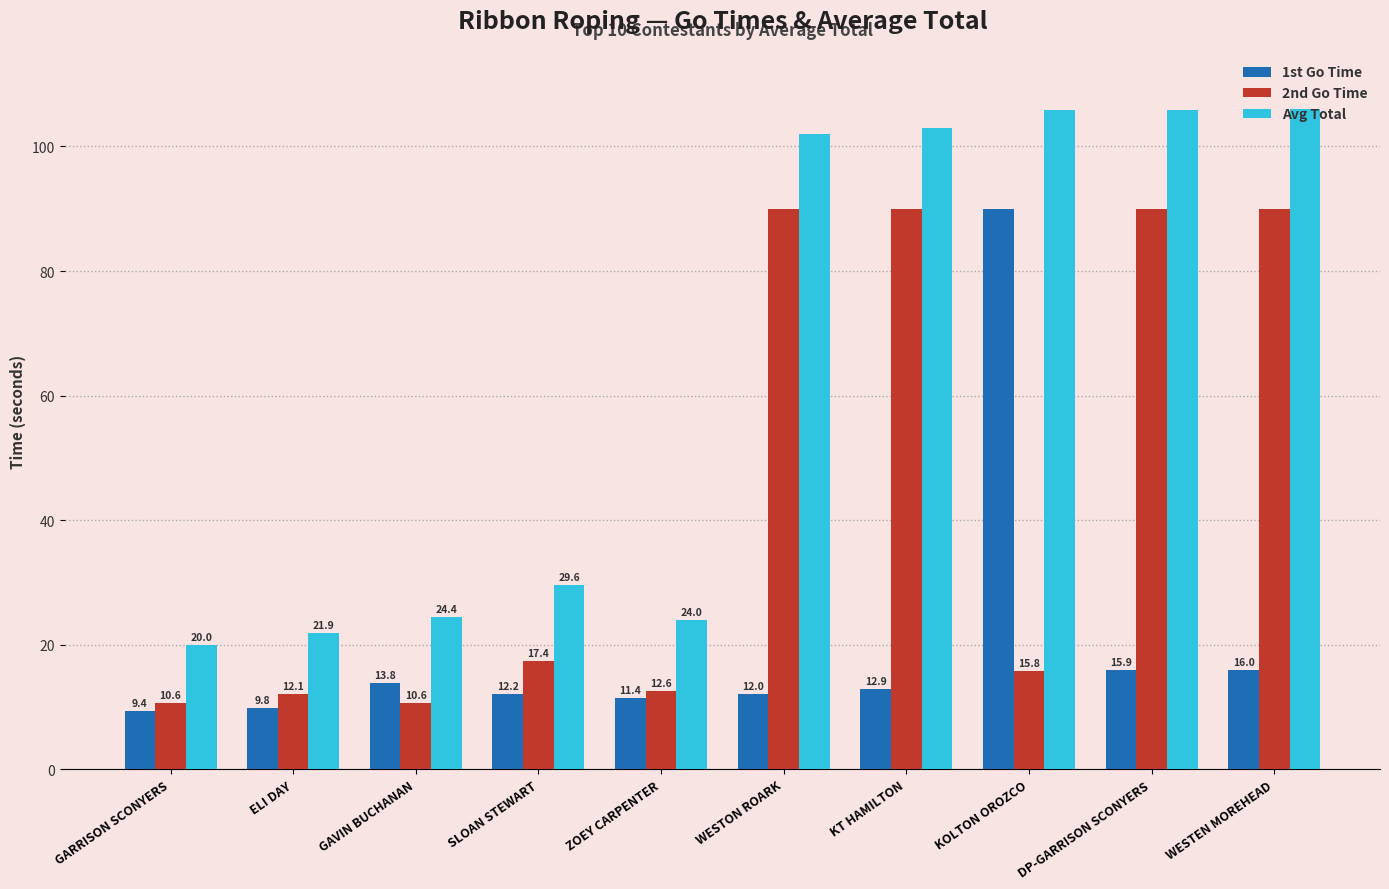

What position from the right is SLOAN STEWART?

7